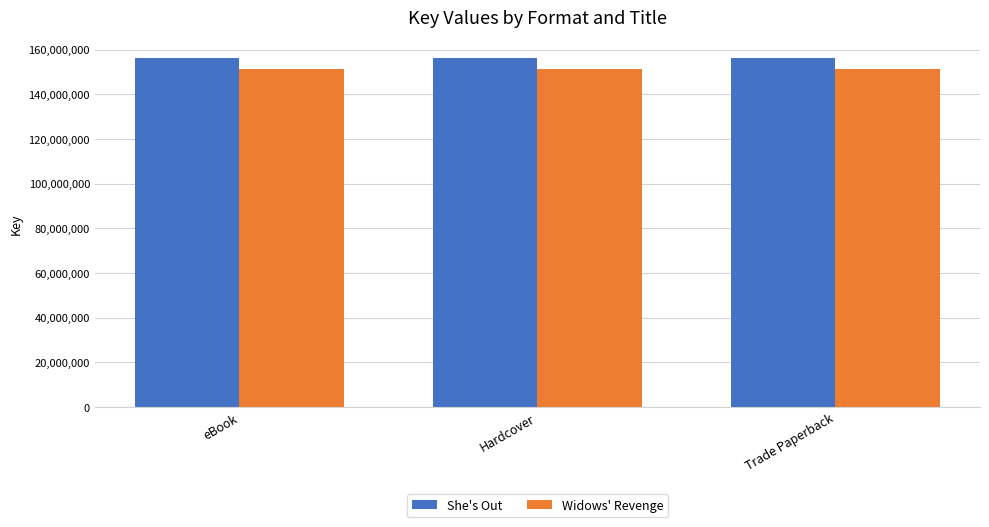

What are all the series names shown in the legend?

She's Out, Widows' Revenge